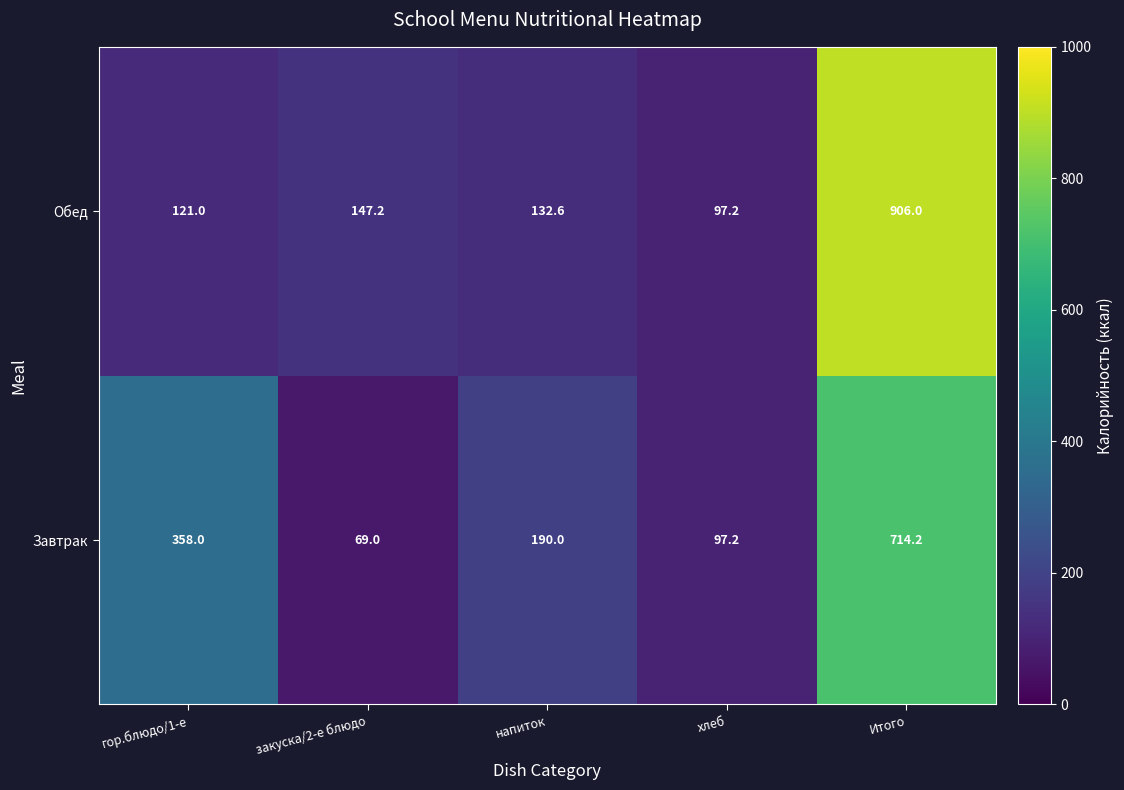

The value of Обед at закуска/2-е блюдо is 65.2. True or false?

False